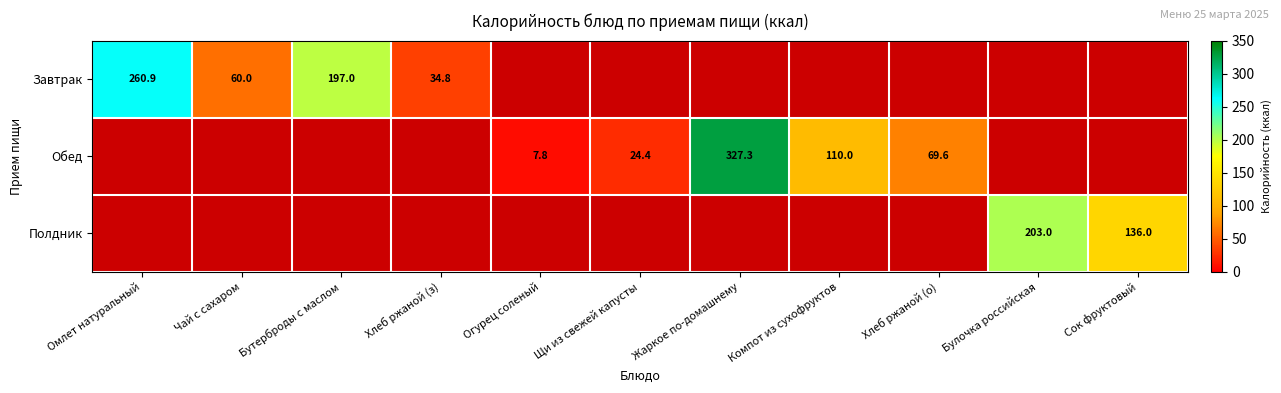

The value of Обед at Хлеб ржаной (о) is 41.4. True or false?

False